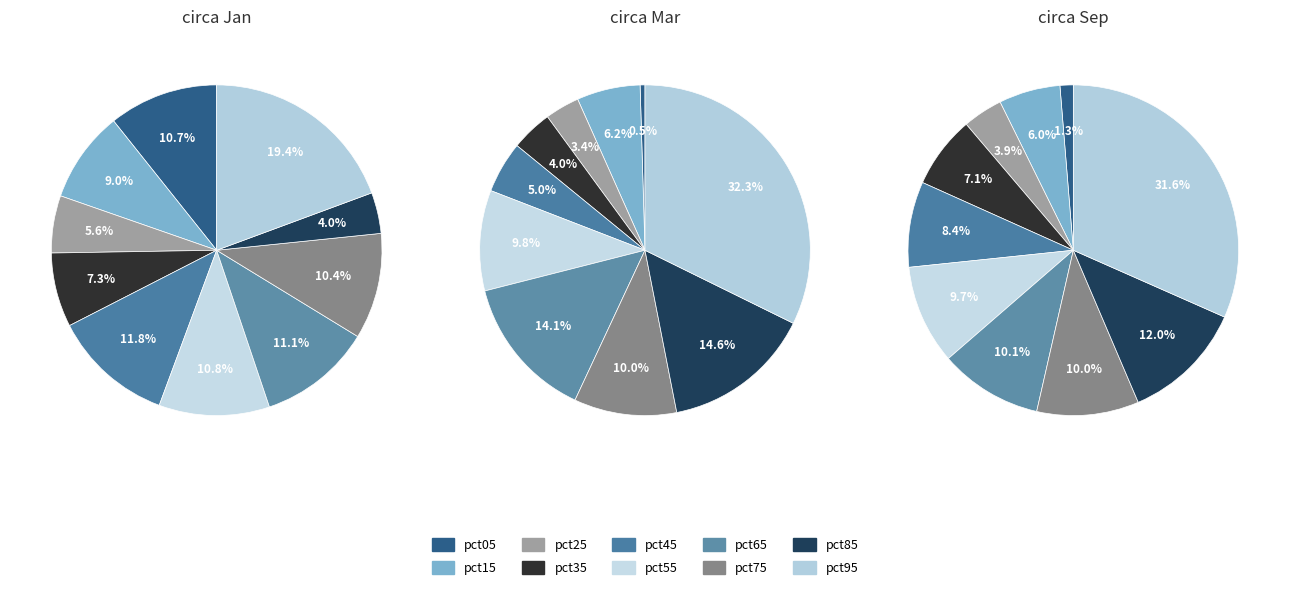

How many segments does this pie chart have?

10